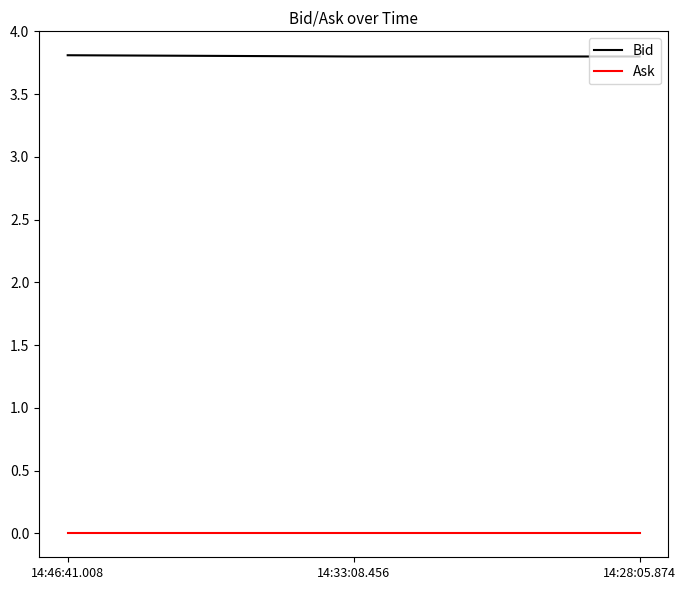

What is the sum of the Bid values at 14:33:08.456 and 14:46:41.008?

7.6